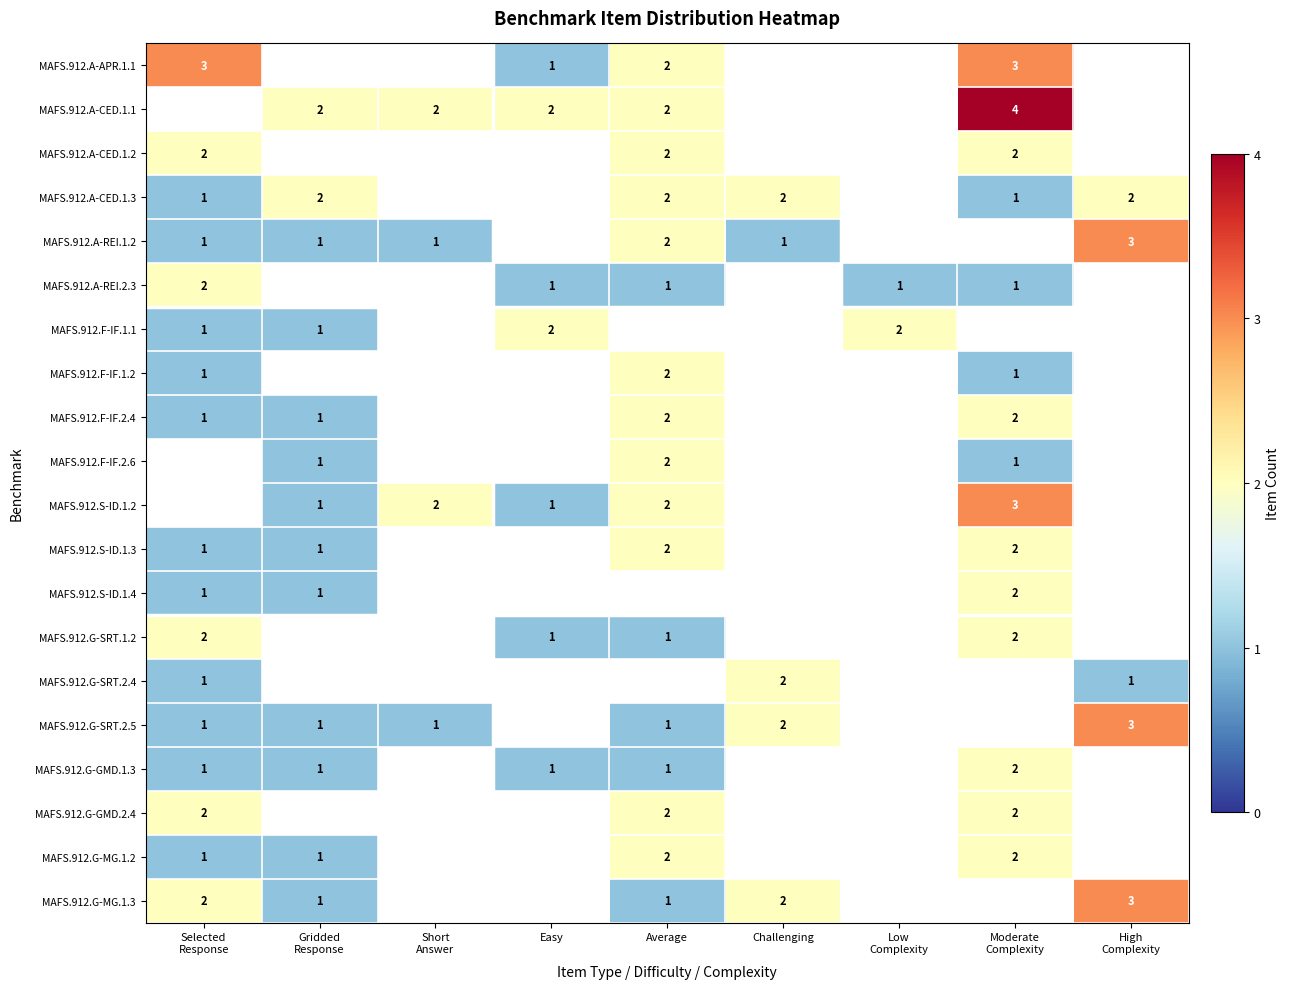

The MAFS.912.A-APR.1.1 series shows 1 at Easy. True or false?

True